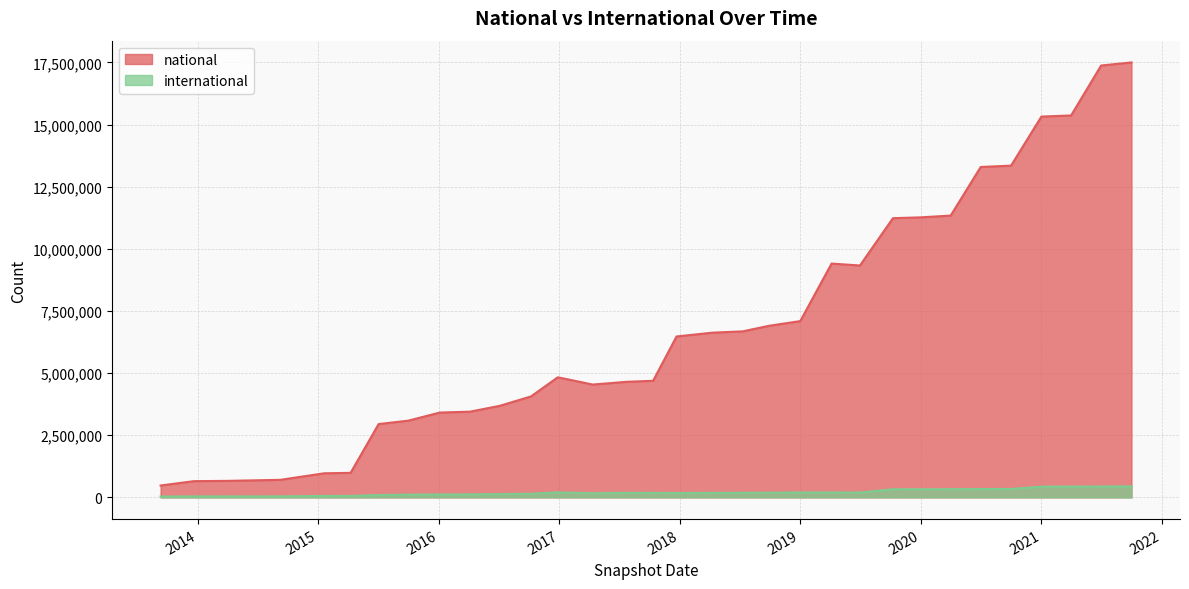

How many values in the national series are below 6473166?

16